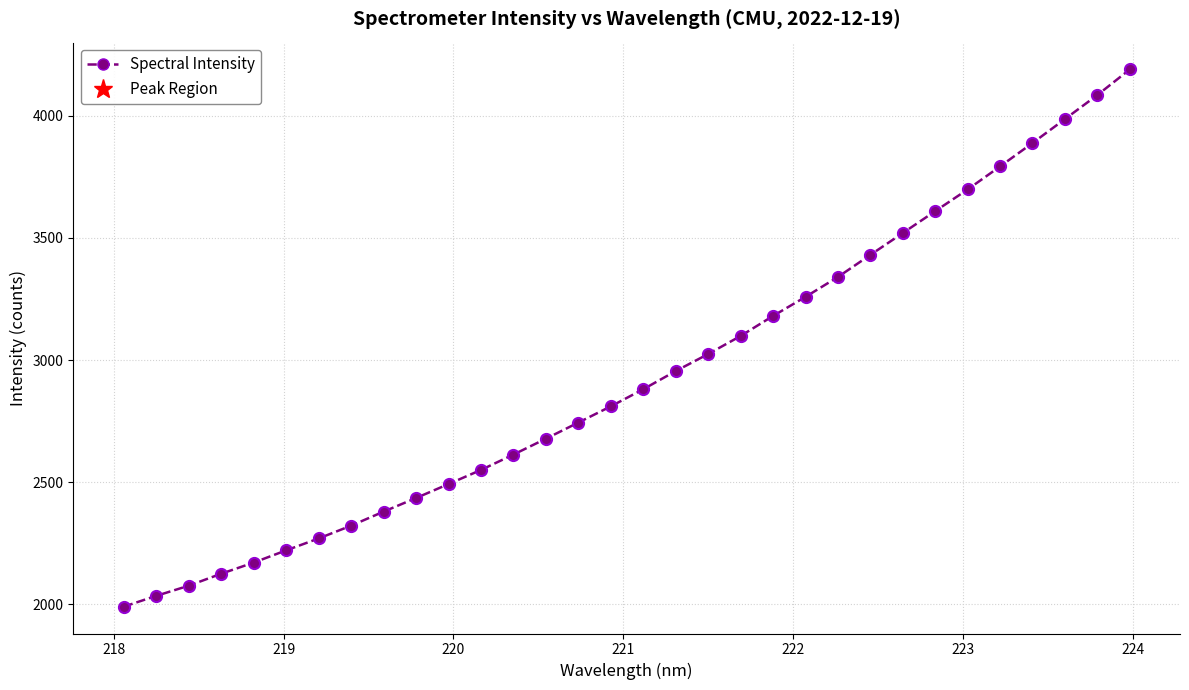

What is the average value?

2933.2